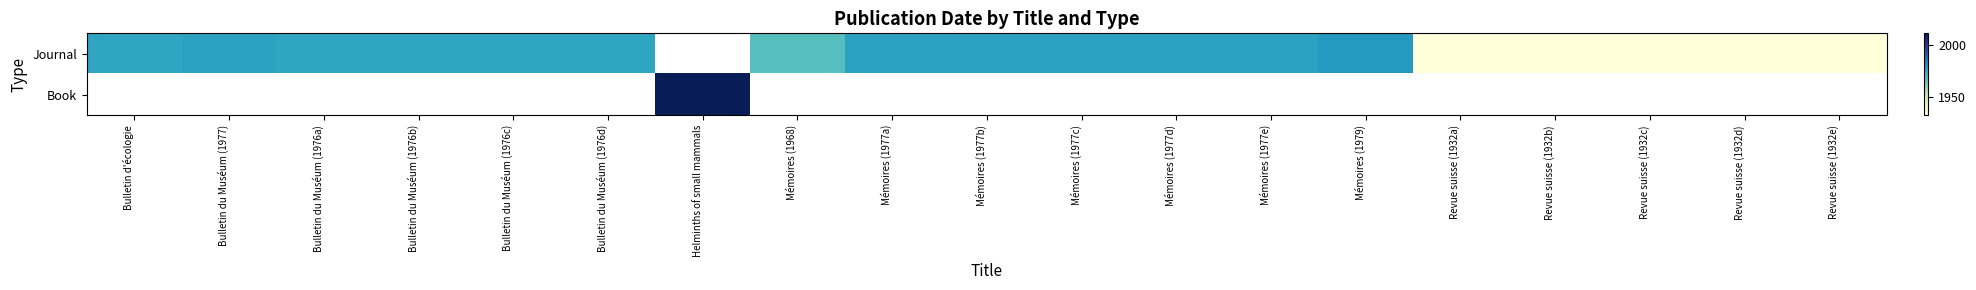

What is the approximate value of Journal at Mémoires (1979)?

1979.0